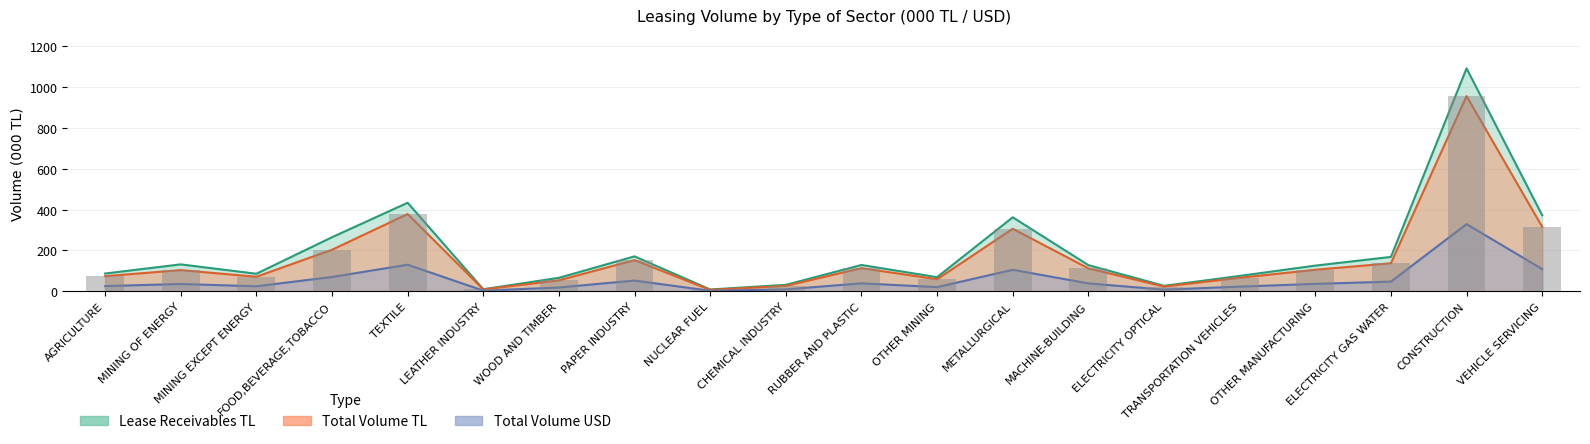

What position from the left is OTHER MANUFACTURING?

17